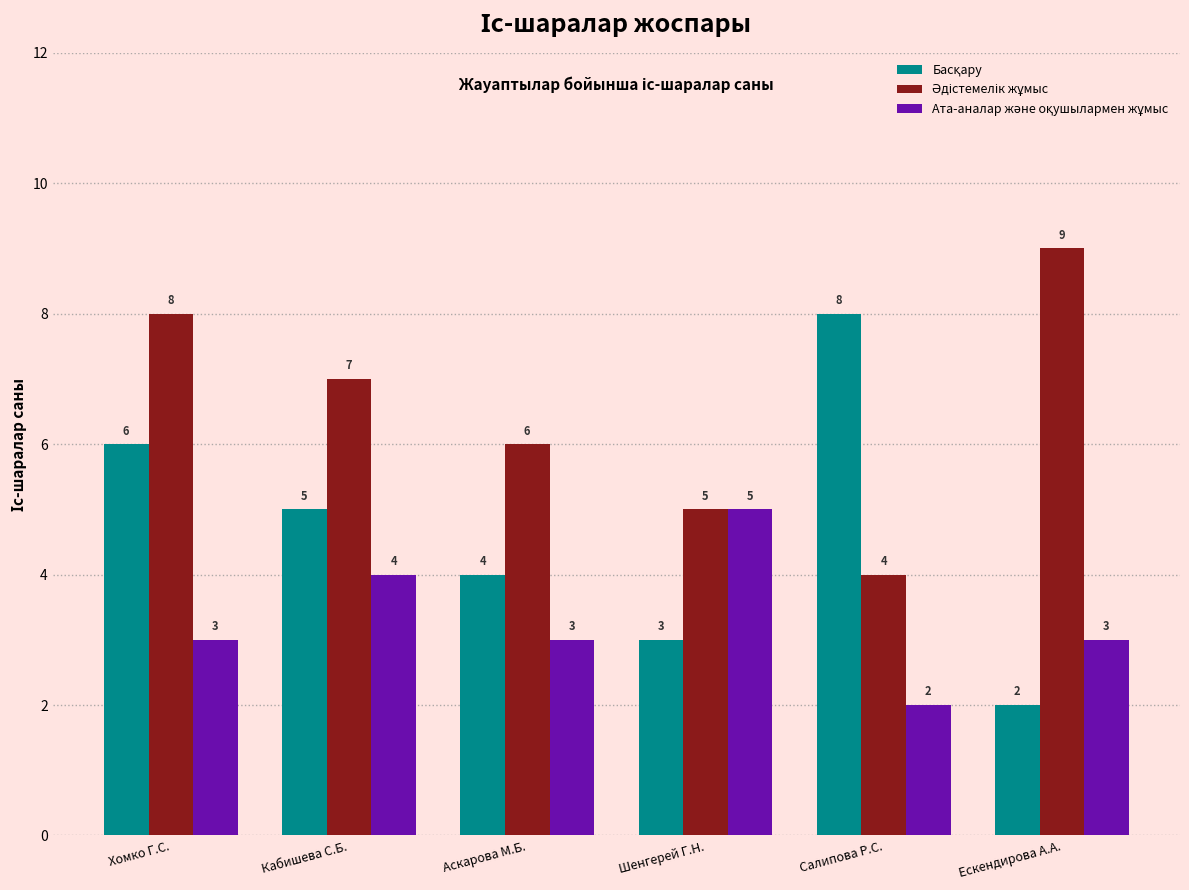

What is the greatest value displayed?

9